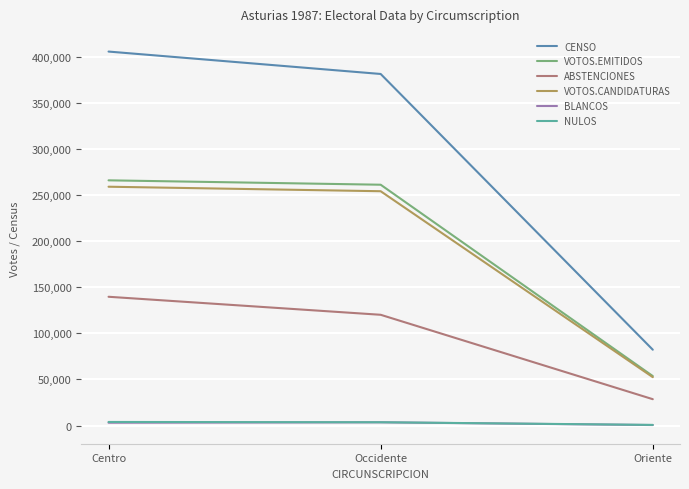

The value of ABSTENCIONES at Oriente is 28553. True or false?

True